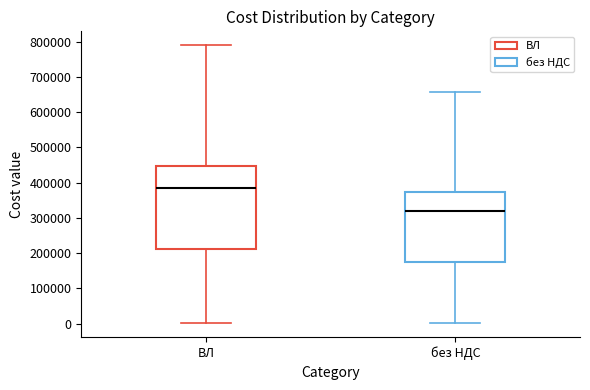

Which box is the tallest, from its lower edge to its upper edge?

ВЛ